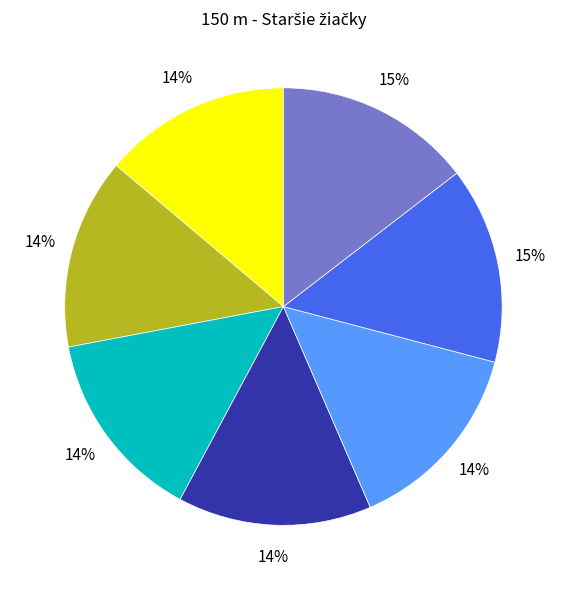

How many slices are in this pie chart?

7